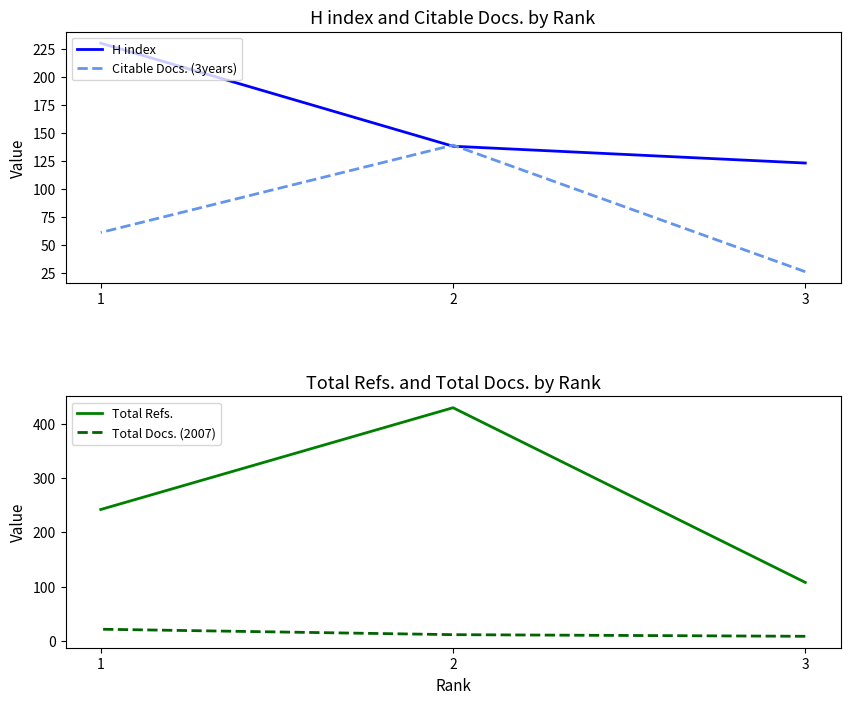

At 2, list the series in order from smallest to largest.

Total Docs. (2007), H index, Citable Docs. (3years), Total Refs.